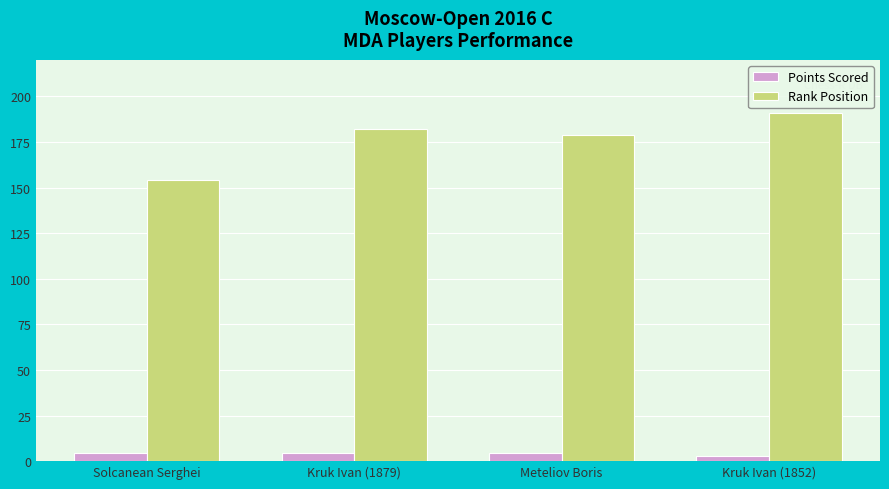

Rank the series by their maximum value, from highest to lowest.

Rank Position, Points Scored